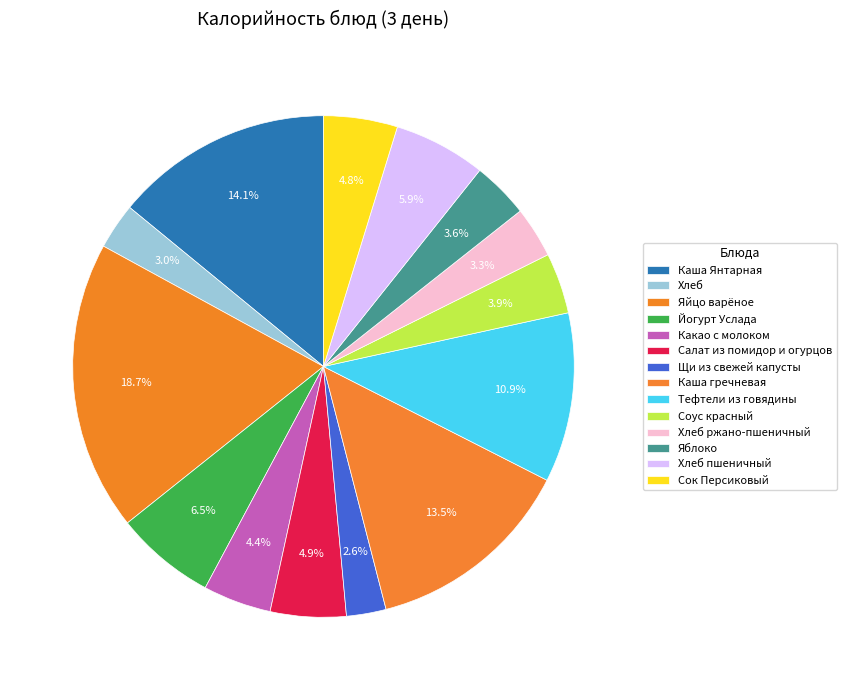

Which slice is the smallest?

Щи из свежей капусты